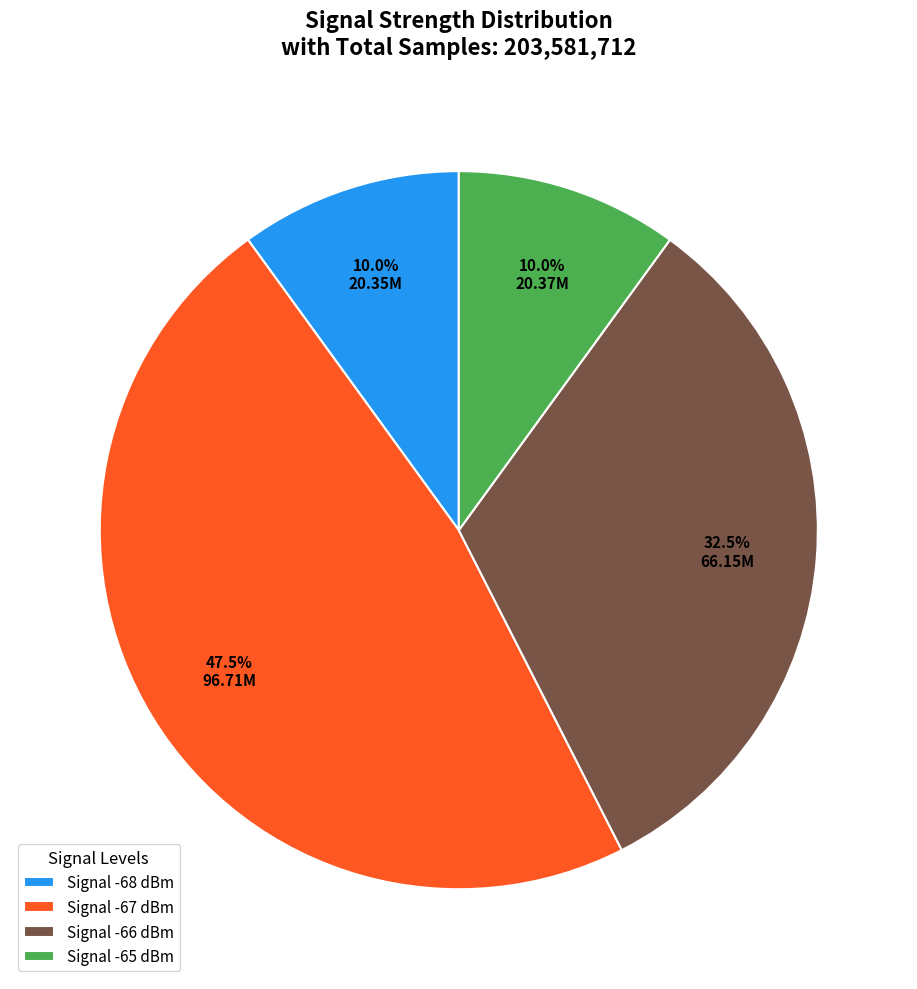

What percentage is NOT represented by Signal -66 dBm?

67.5%